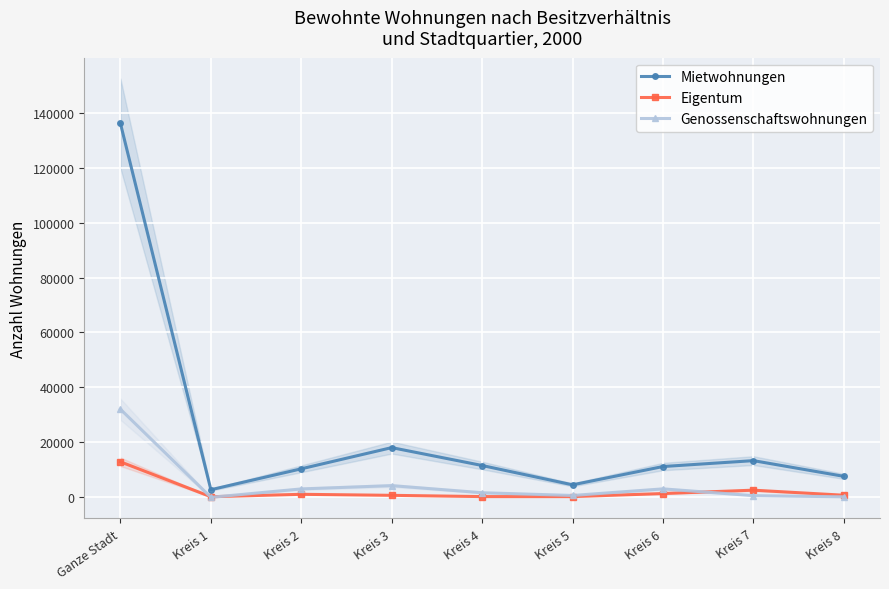

What is the label of the 1st point from the right?

Kreis 8